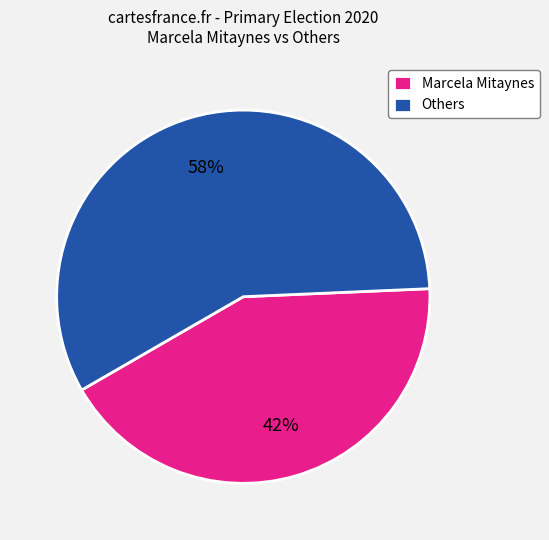

Which slice is the smallest?

Marcela Mitaynes